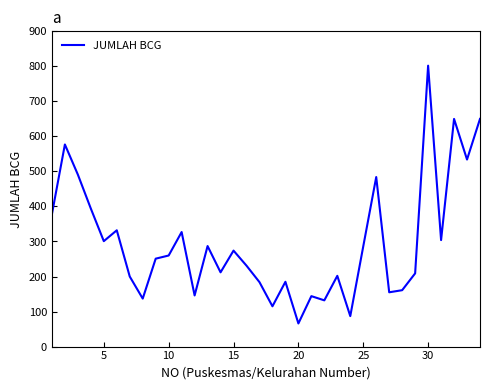

Does the chart have visible grid lines?

No